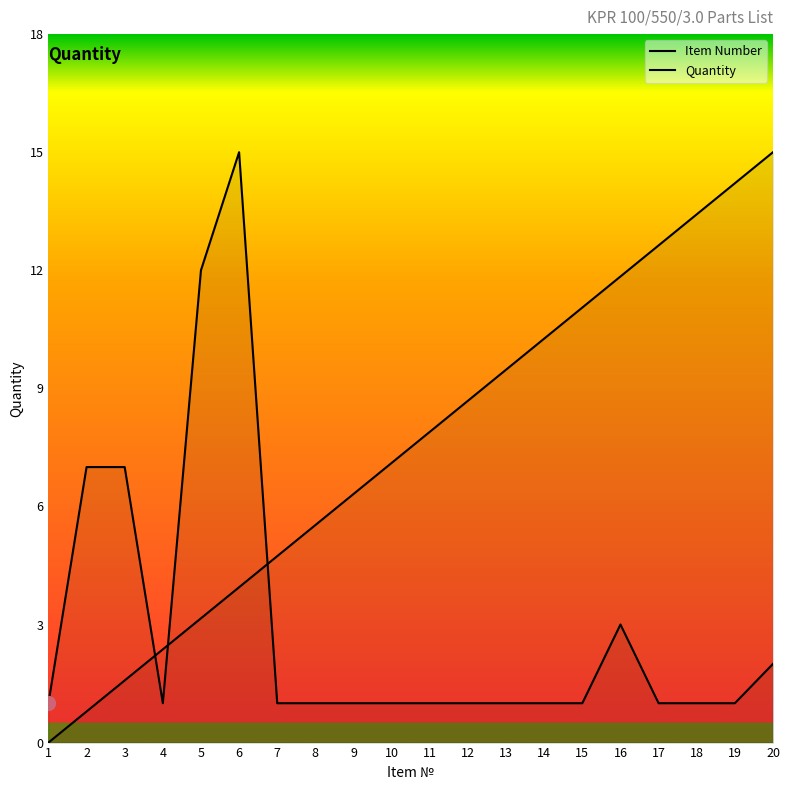

True or false: Item Number and Quantity intersect in this chart.

True